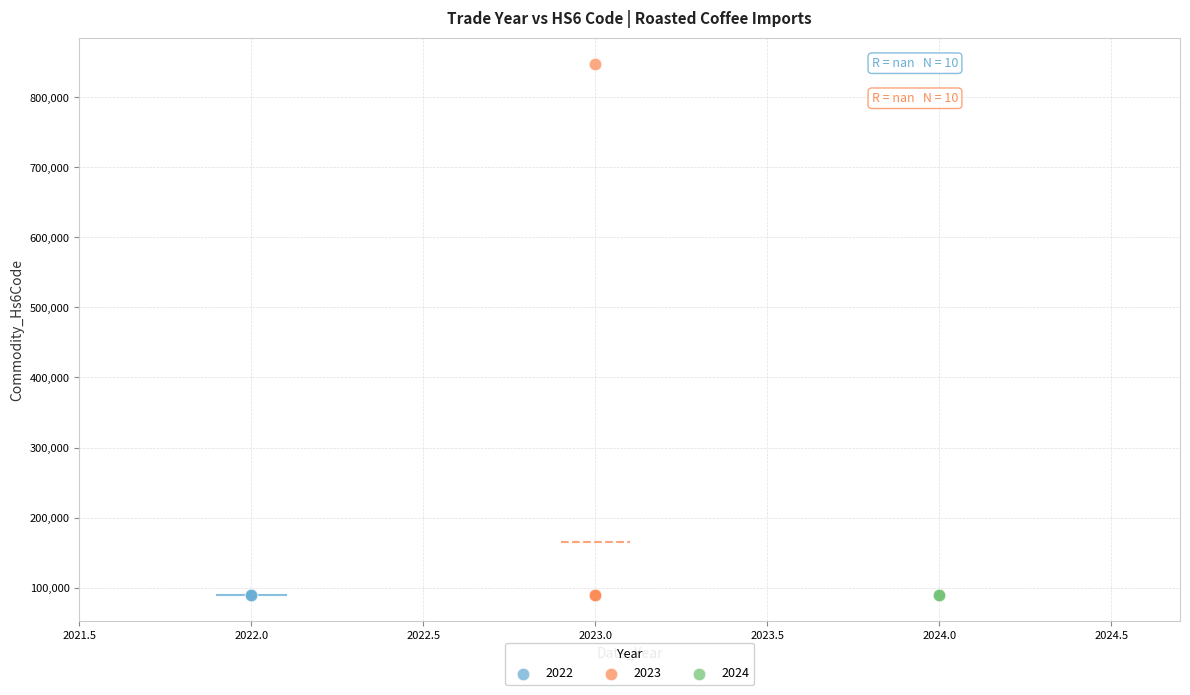

Which series reaches the maximum Y coordinate?

2023